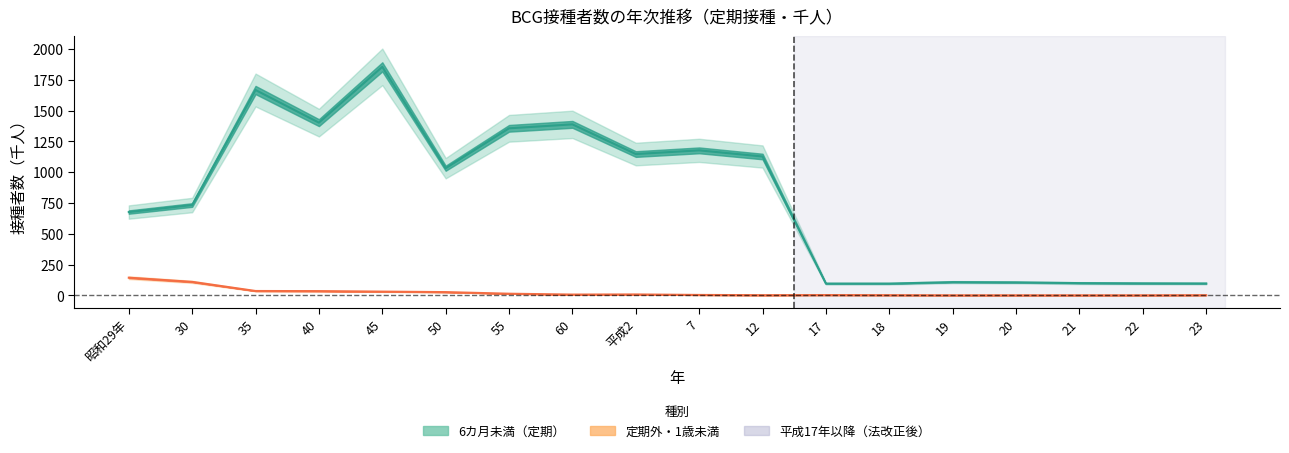

Is it true that 6カ月未満 equals 1178 at 7?

True